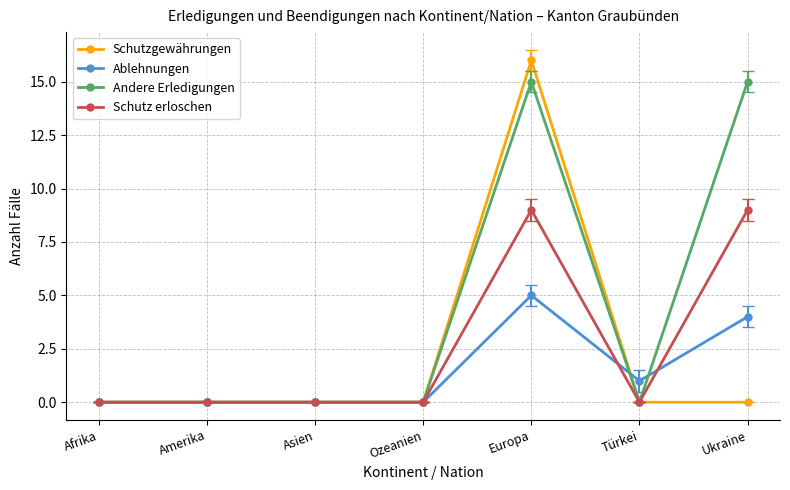

The value of Schutzgewährungen at Ukraine is 9. True or false?

False